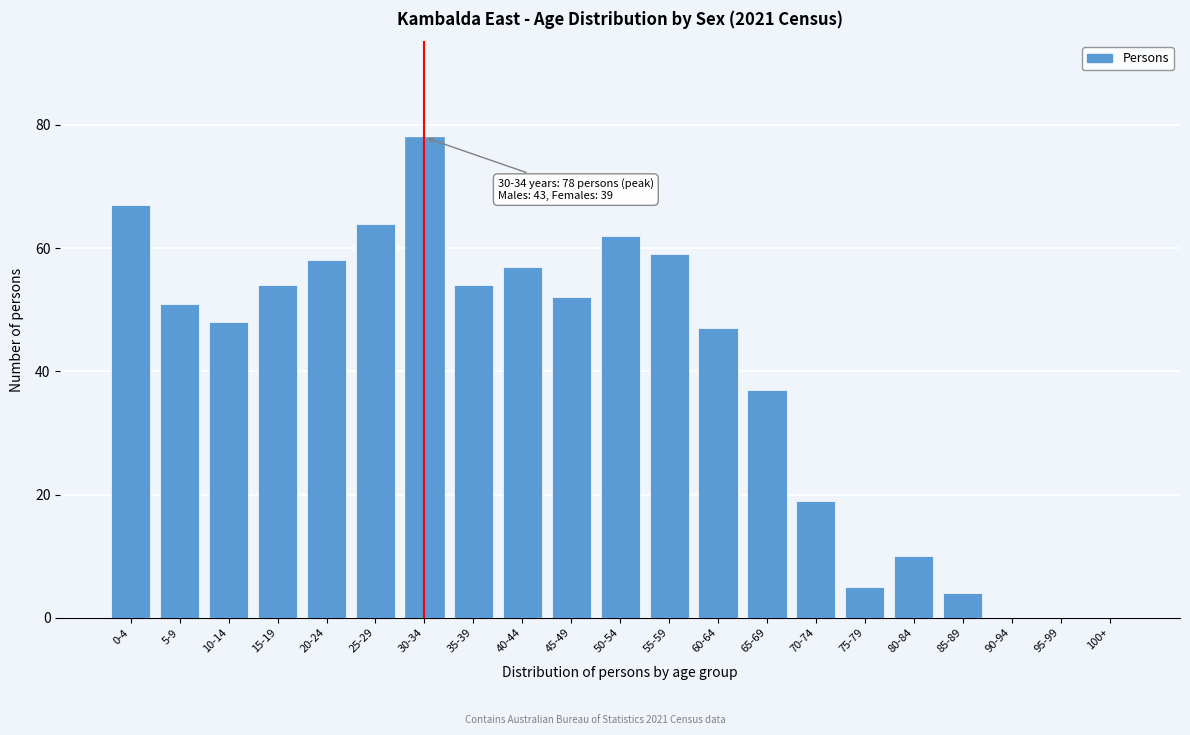

Reading right to left, list all the values displayed in this chart.

100+=0	95-99=0	90-94=0	85-89=4	80-84=10	75-79=5	70-74=19	65-69=37	60-64=47	55-59=59	50-54=62	45-49=52	40-44=57	35-39=54	30-34=78	25-29=64	20-24=58	15-19=54	10-14=48	5-9=51	0-4=67